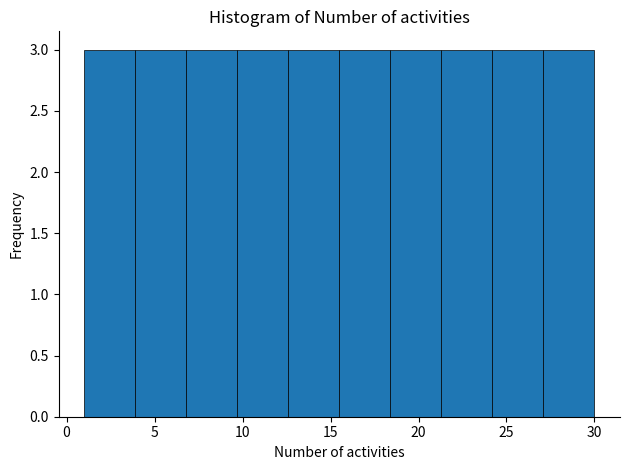

Reading left to right, transcribe this chart: for each bar, give the range it covers on the x-axis and its height. Neither the bar edges nor the heights are printed on the chart, so give them approximately, as read against the axes.

1.0 to 3.9: 3
3.9 to 6.8: 3
6.8 to 9.7: 3
9.7 to 12.6: 3
12.6 to 15.5: 3
15.5 to 18.4: 3
18.4 to 21.3: 3
21.3 to 24.2: 3
24.2 to 27.1: 3
27.1 to 30.0: 3